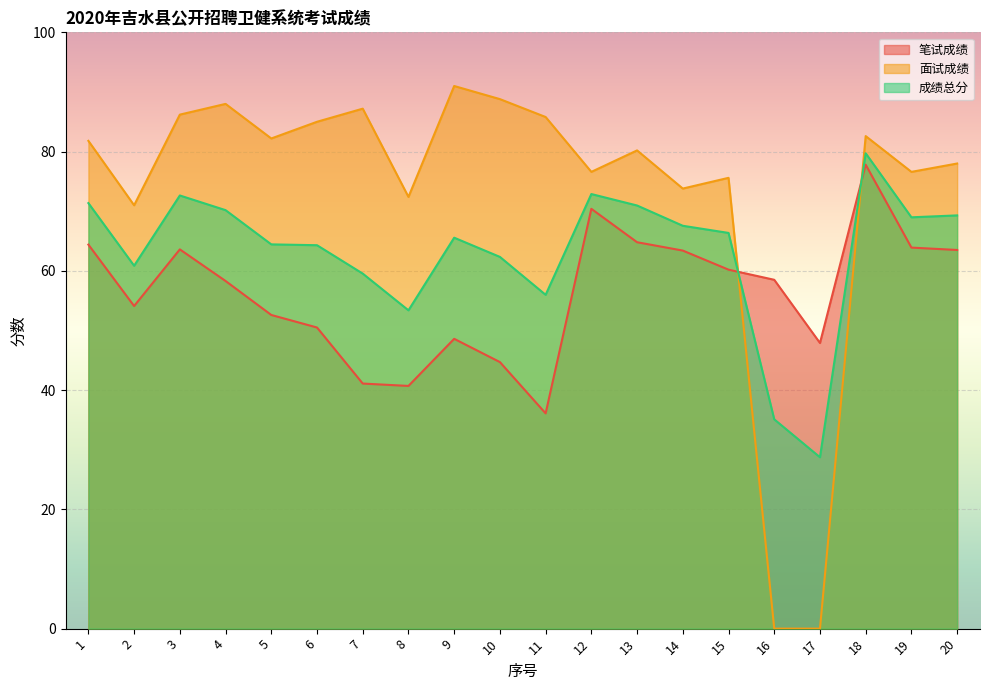

What is the total value across all series at 1?

217.6